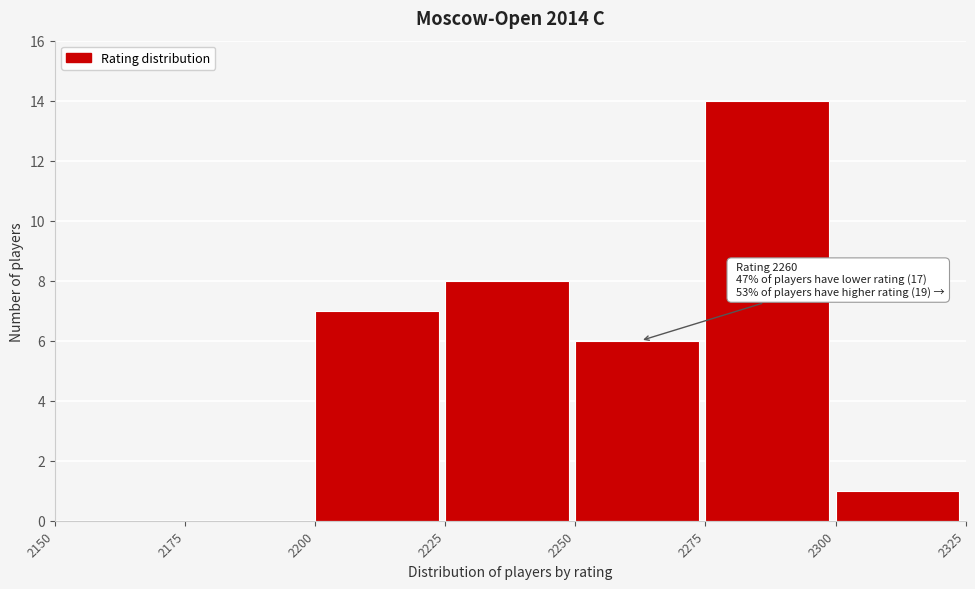

Over which range of the x-axis is the bar tallest?

2275 to 2300